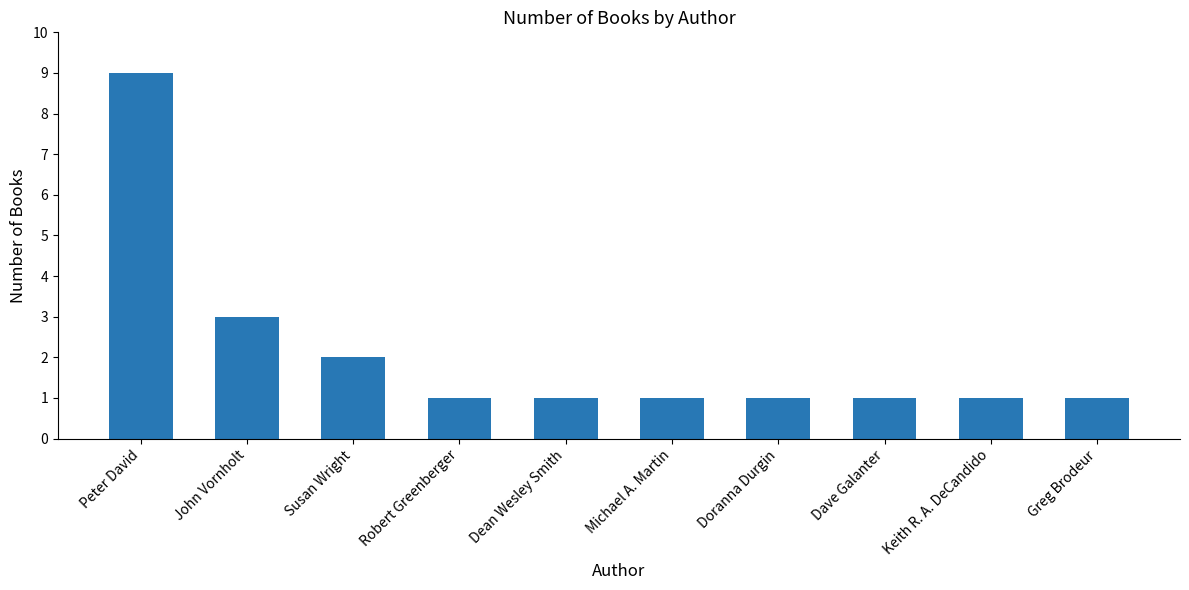

Reading left to right, extract all data points from this chart.

Peter David=9	John Vornholt=3	Susan Wright=2	Robert Greenberger=1	Dean Wesley Smith=1	Michael A. Martin=1	Doranna Durgin=1	Dave Galanter=1	Keith R. A. DeCandido=1	Greg Brodeur=1